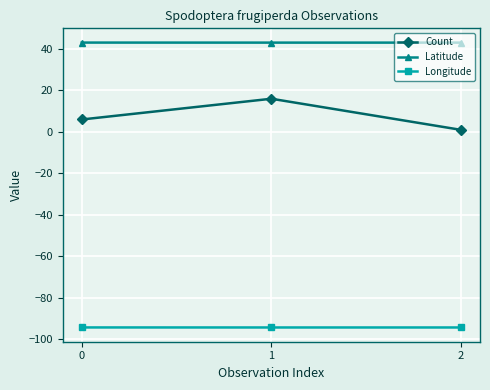

What is the minimum value shown in the chart?

-94.2